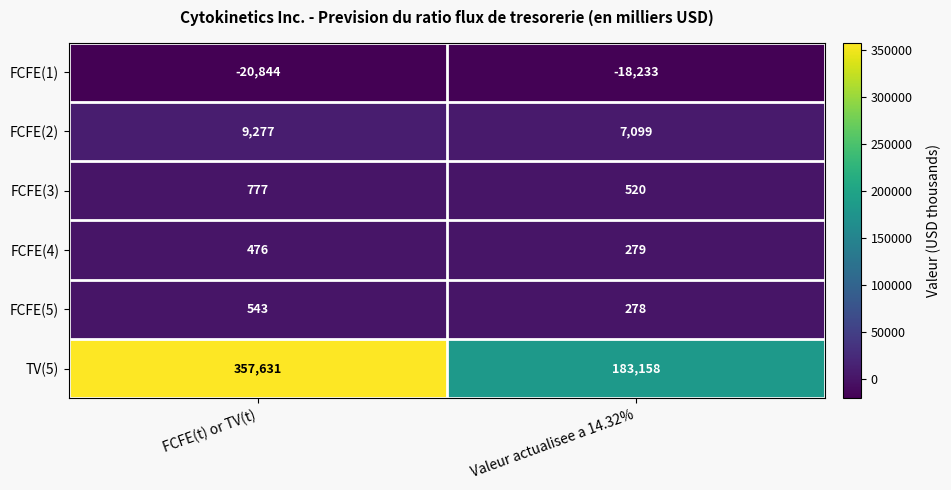

The value of FCFE(5) at FCFE(t) or TV(t) is 543. True or false?

True